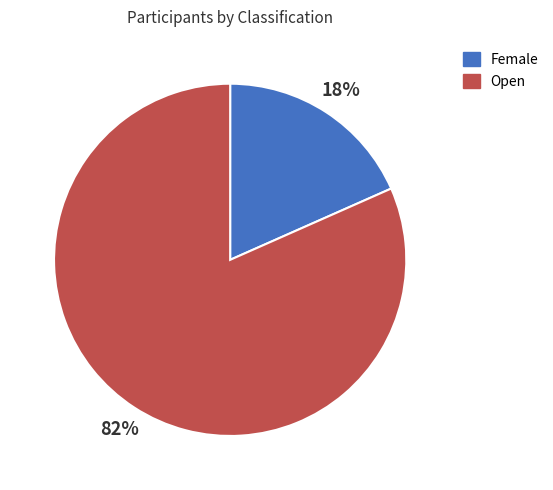

Is the sum of Open and Female greater than half?

Yes